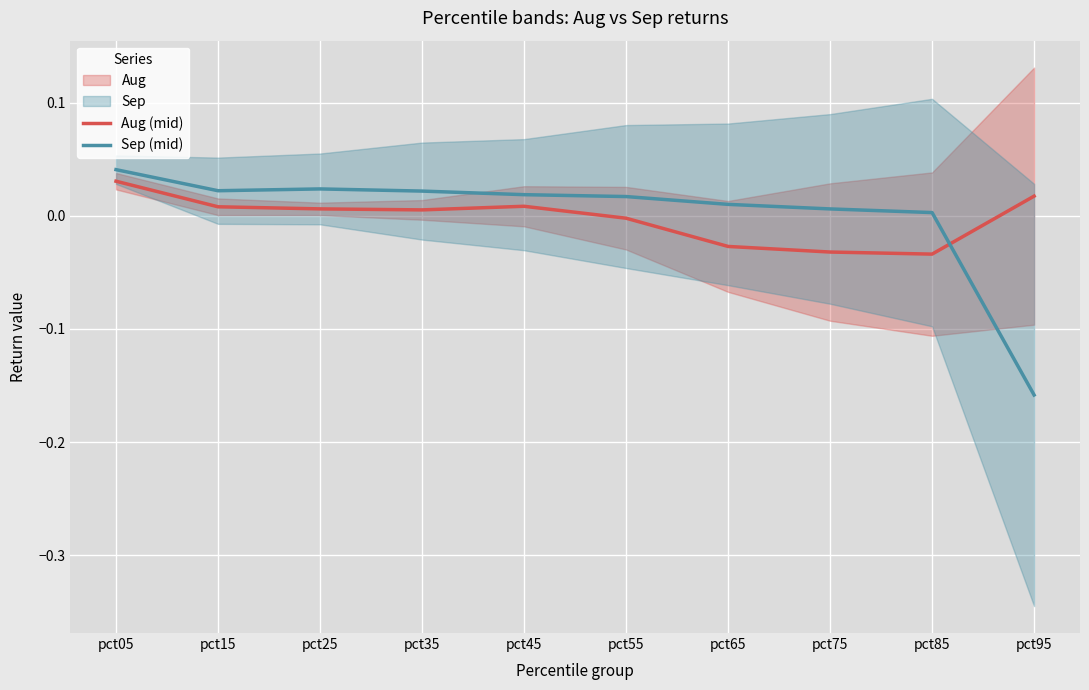

Rank the series at pct65 from lowest to highest value.

Aug (mid), Sep (mid)